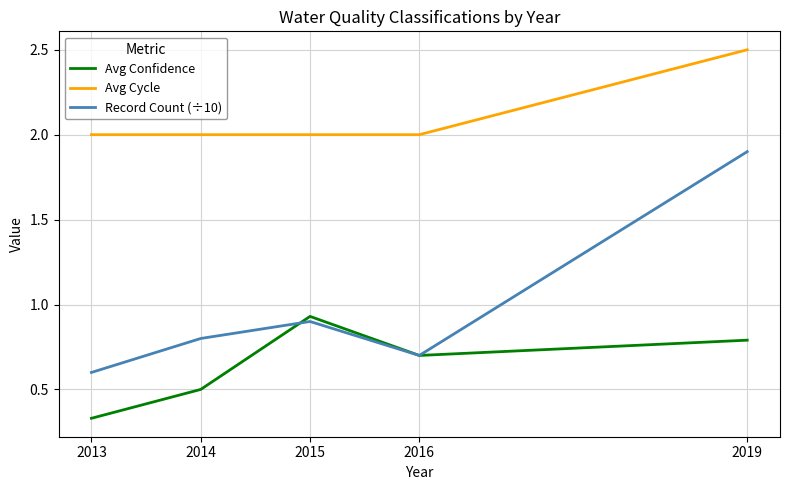

At which label does Record Count (÷10) reach its minimum?

2013